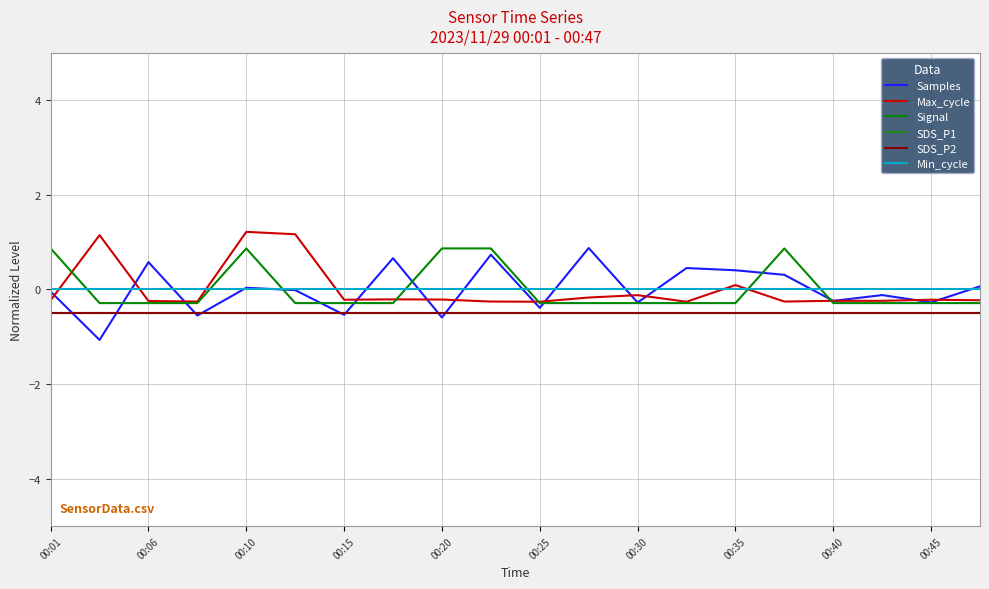

How many times do Samples and Min_cycle cross each other?

13